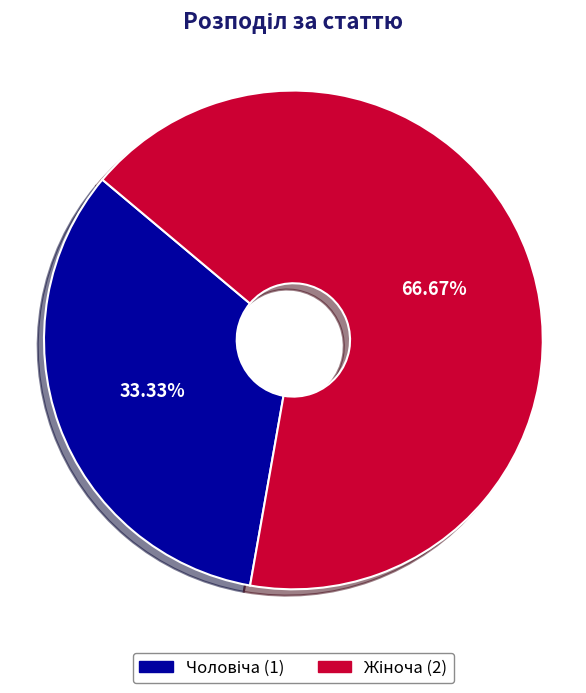

Is there a majority slice in this chart?

Yes